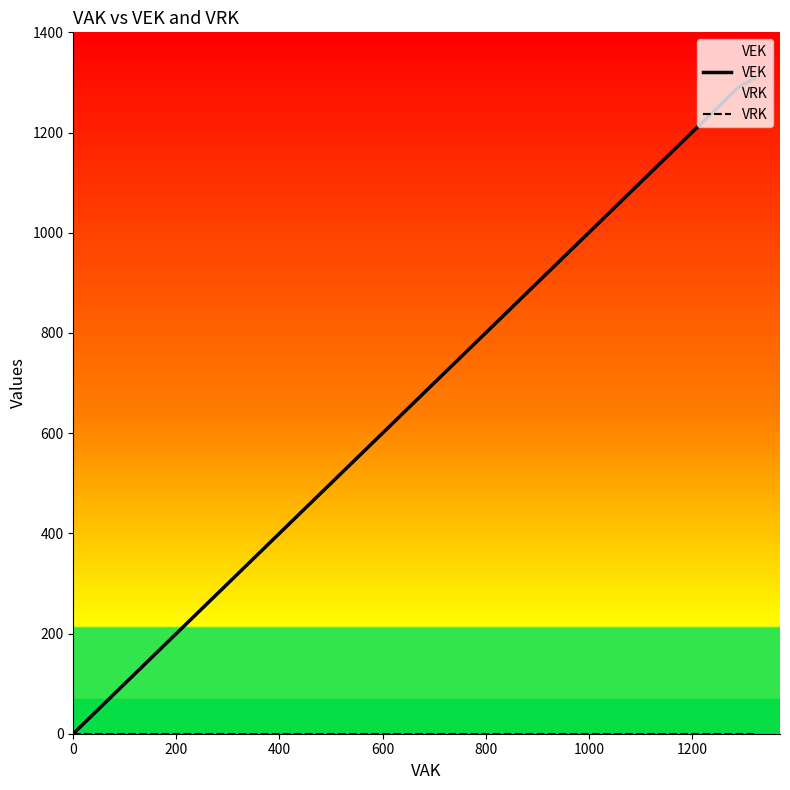

True or false: VRK and VEK cross at least once.

False